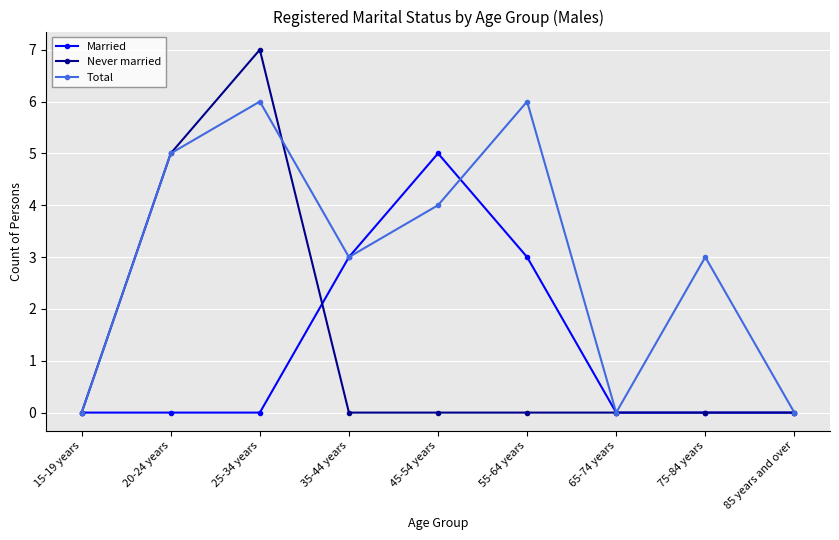

How many series are shown in this chart?

3